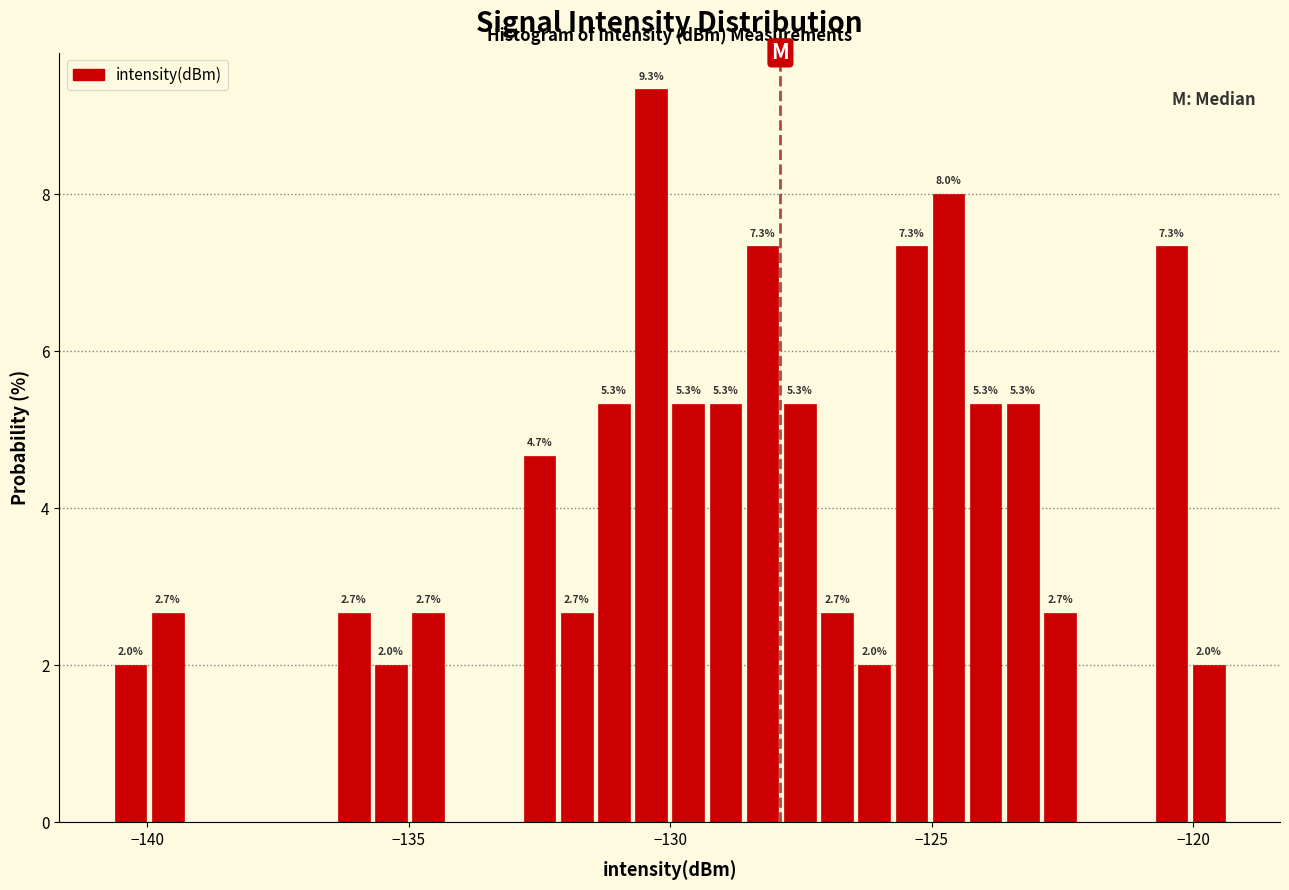

Around what value on the x-axis is the tallest bar? Give the approximate position of its centre, as read against the axis.

-130.5